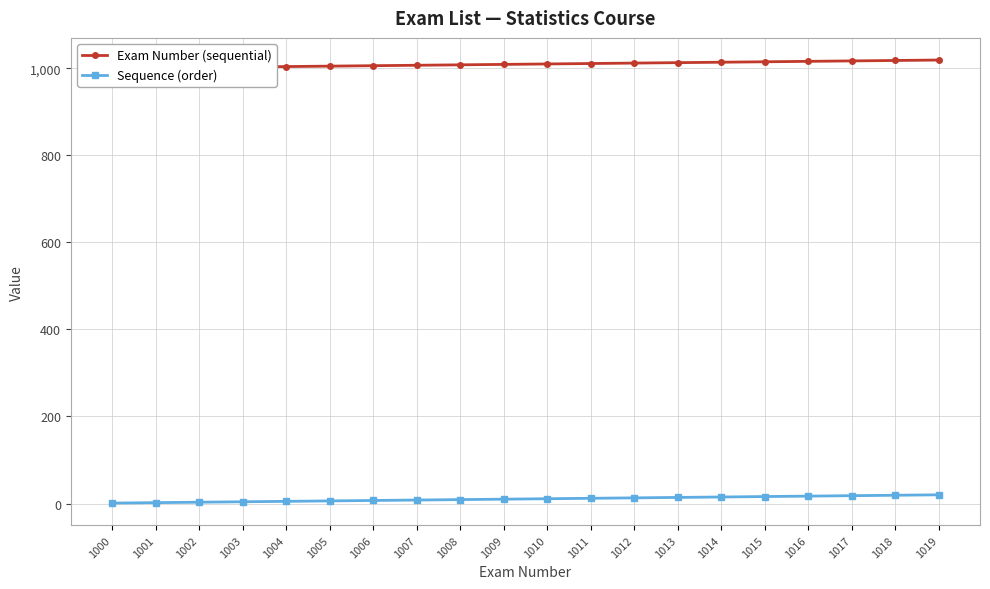

True or false: Exam Number (sequential) has more than 2 points higher than both neighbors.

False